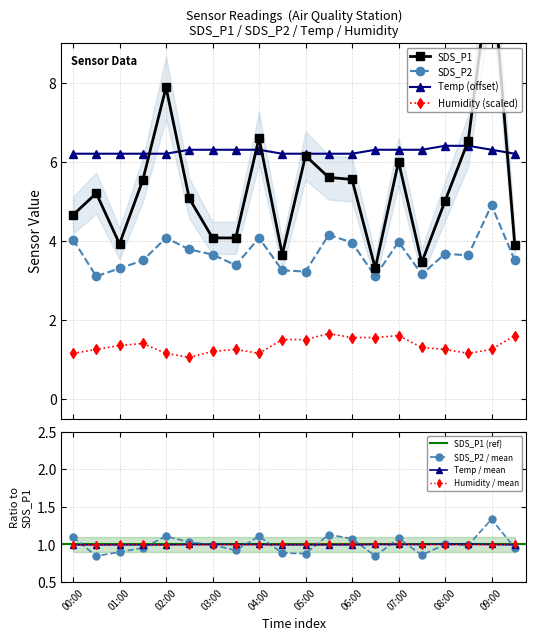

Is the value of SDS_P2 at 06:00 greater than the value of SDS_P1 at 03:00?

No